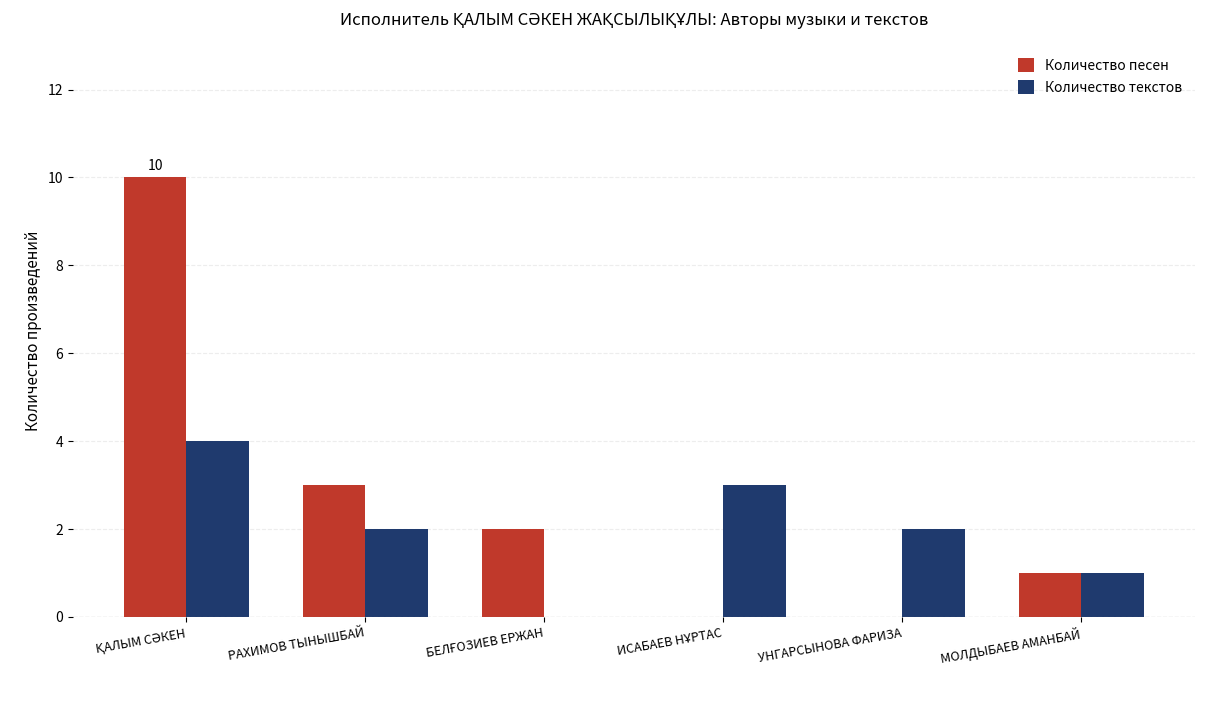

What is the sum of all Количество песен values?

16